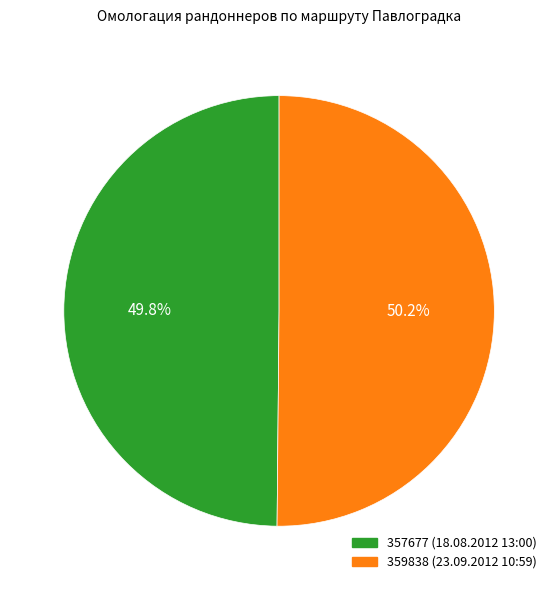

Is there any slice that represents more than half of the pie?

Yes